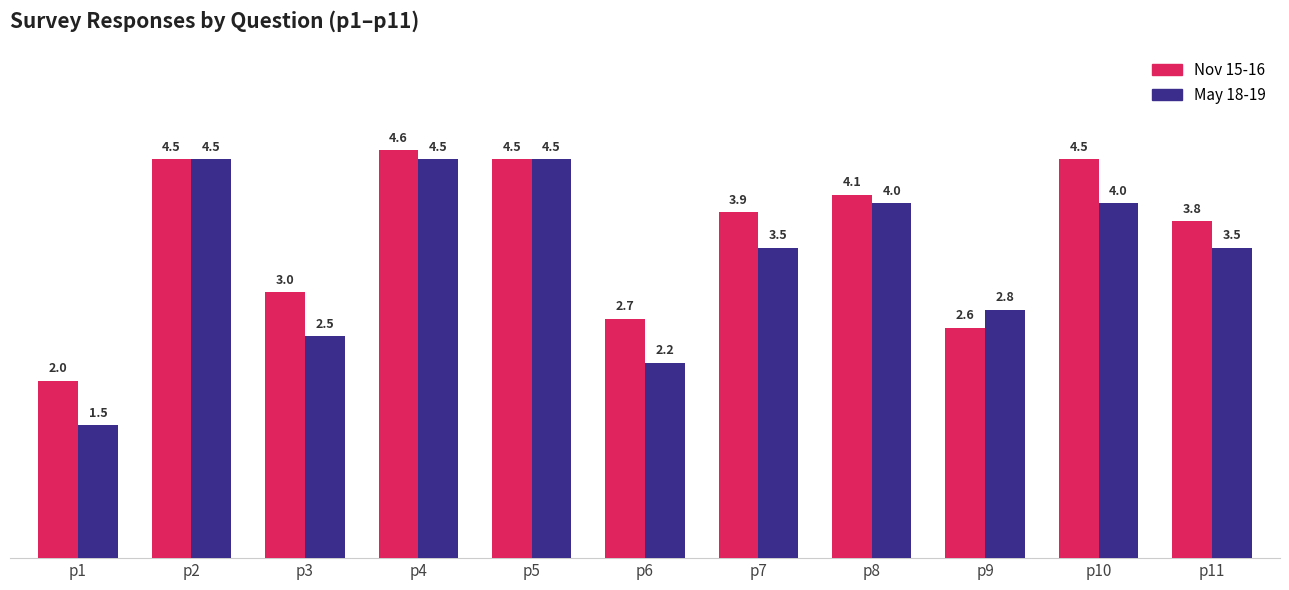

Reading left to right, what are all the values shown in this chart?

Nov 15-16: 2.0	4.5	3.0	4.6	4.5	2.7	3.9	4.1	2.6	4.5	3.8
May 18-19: 1.5	4.5	2.5	4.5	4.5	2.2	3.5	4.0	2.8	4.0	3.5